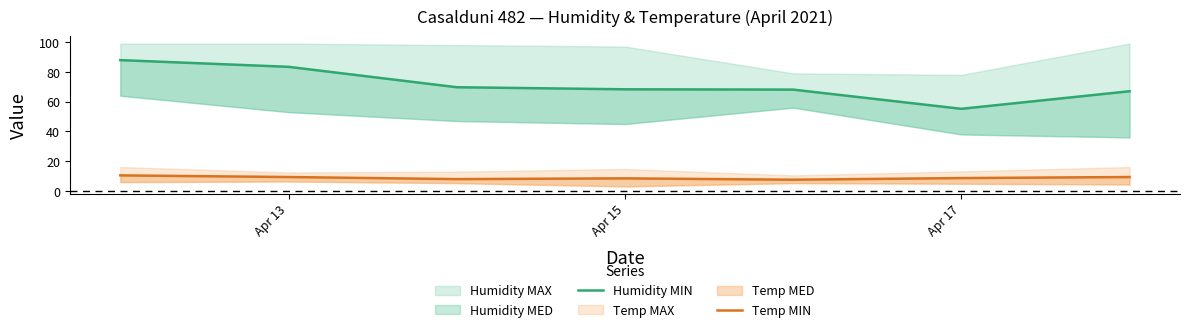

In Temp MIN, how many points are lower than both neighbors (excluding endpoints)?

2